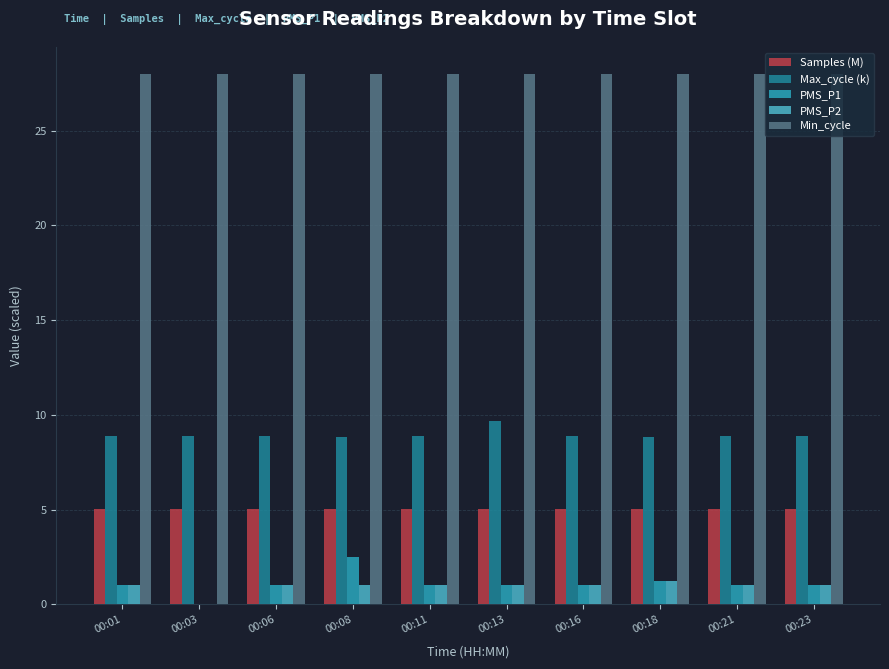

What are all the series names shown in the legend?

Samples (M), Max_cycle (k), PMS_P1, PMS_P2, Min_cycle